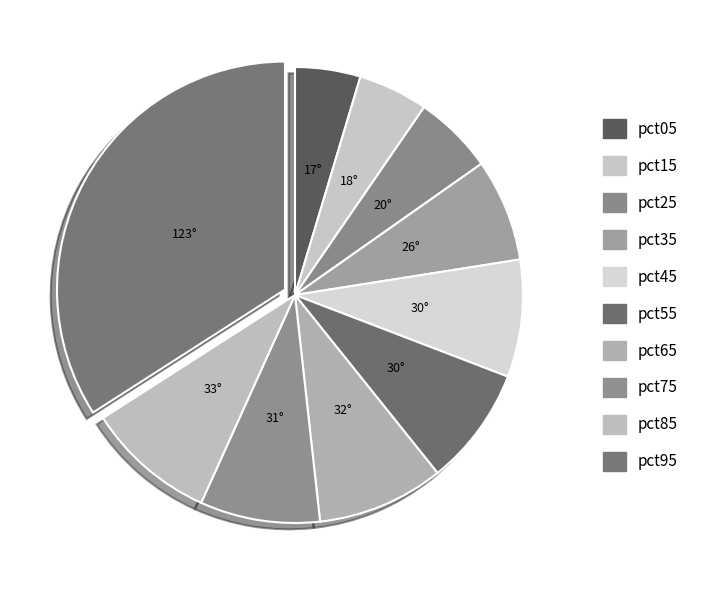

Is it true that pct85 is 9% of the pie?

True